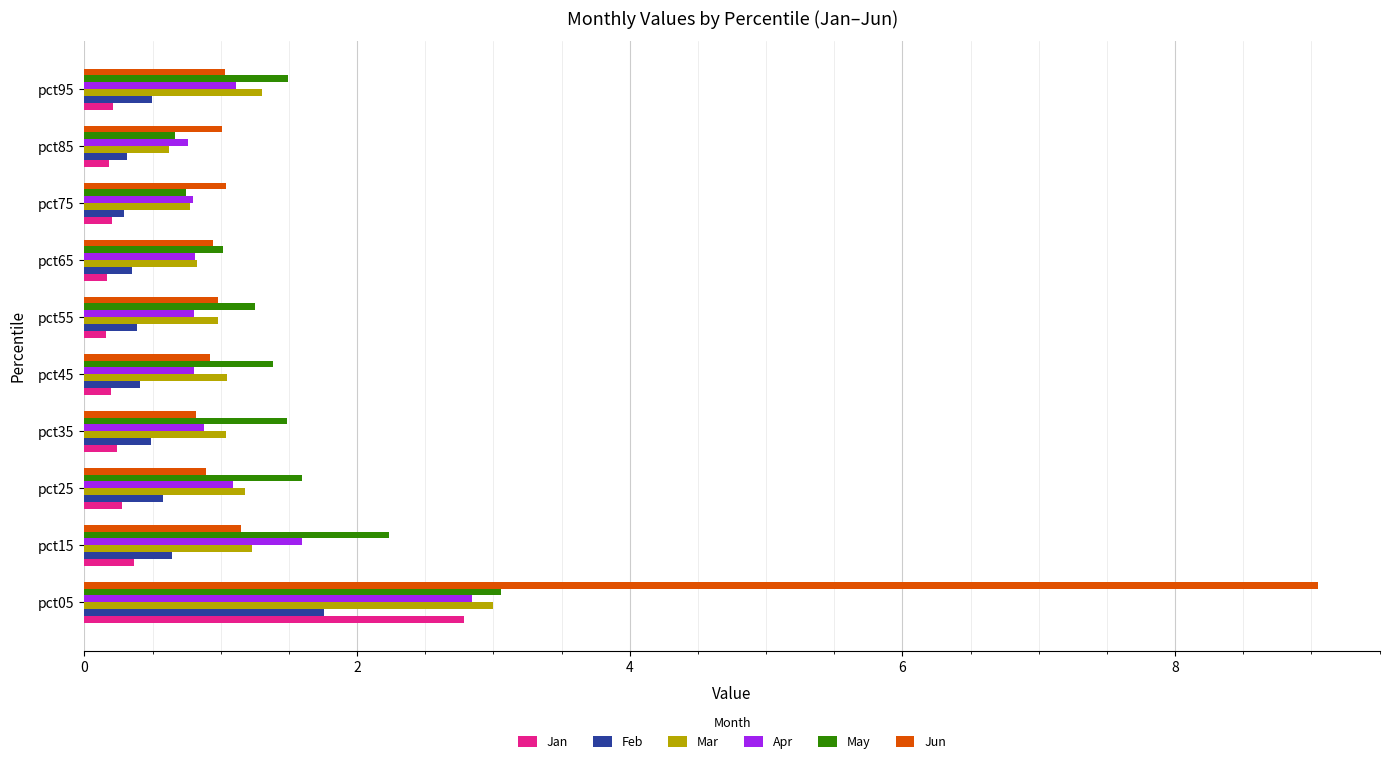

How many distinct data groups are displayed?

6